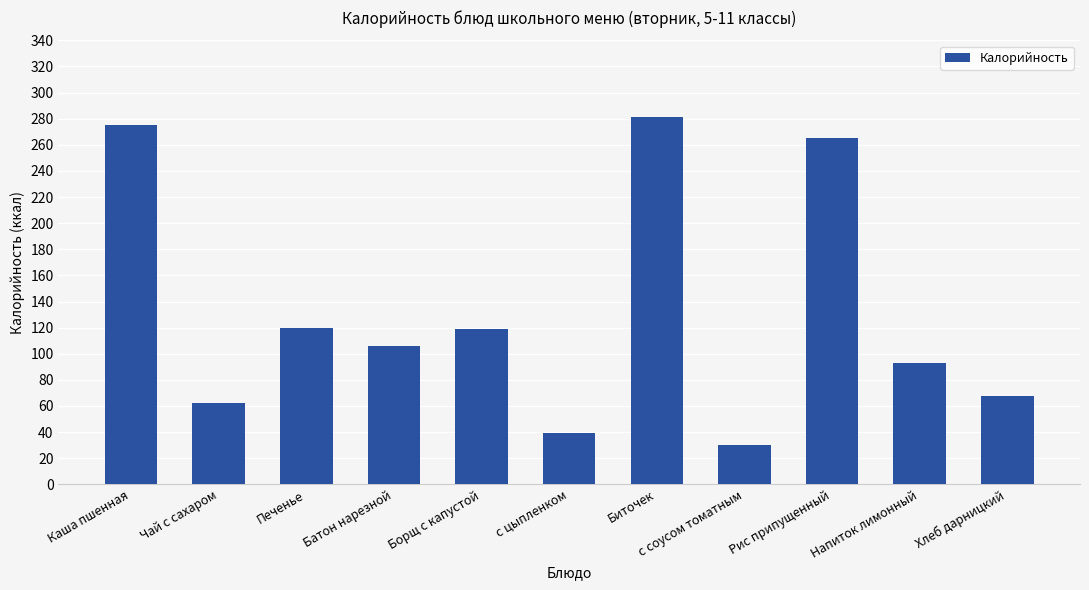

How many bars are there in total?

11